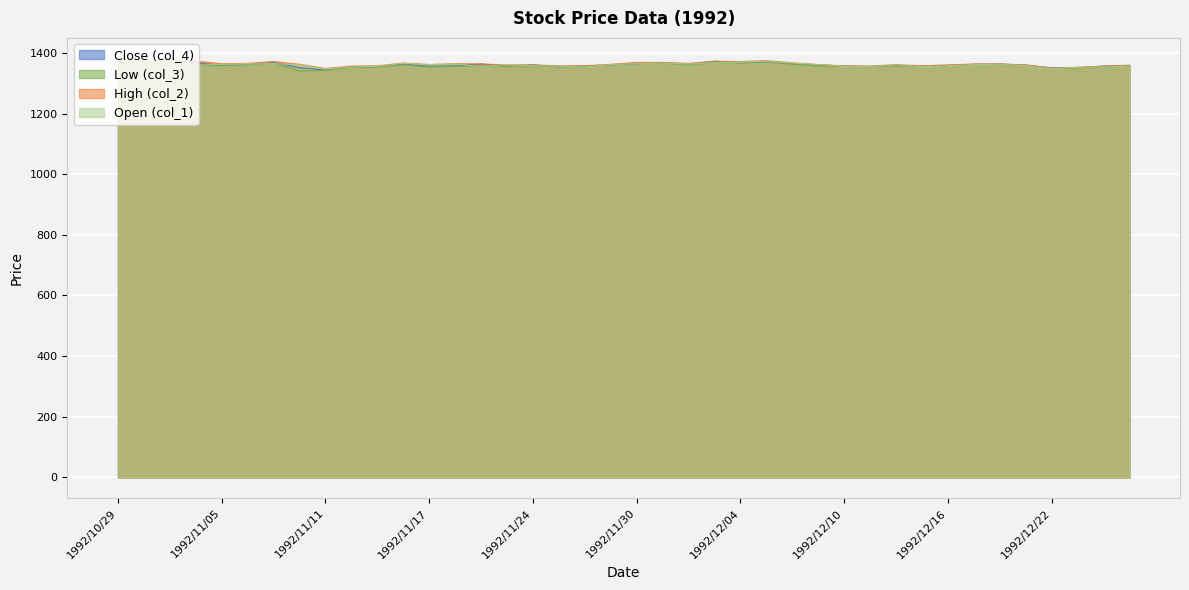

Which category has the highest value in the col_4 series?

1992/11/02